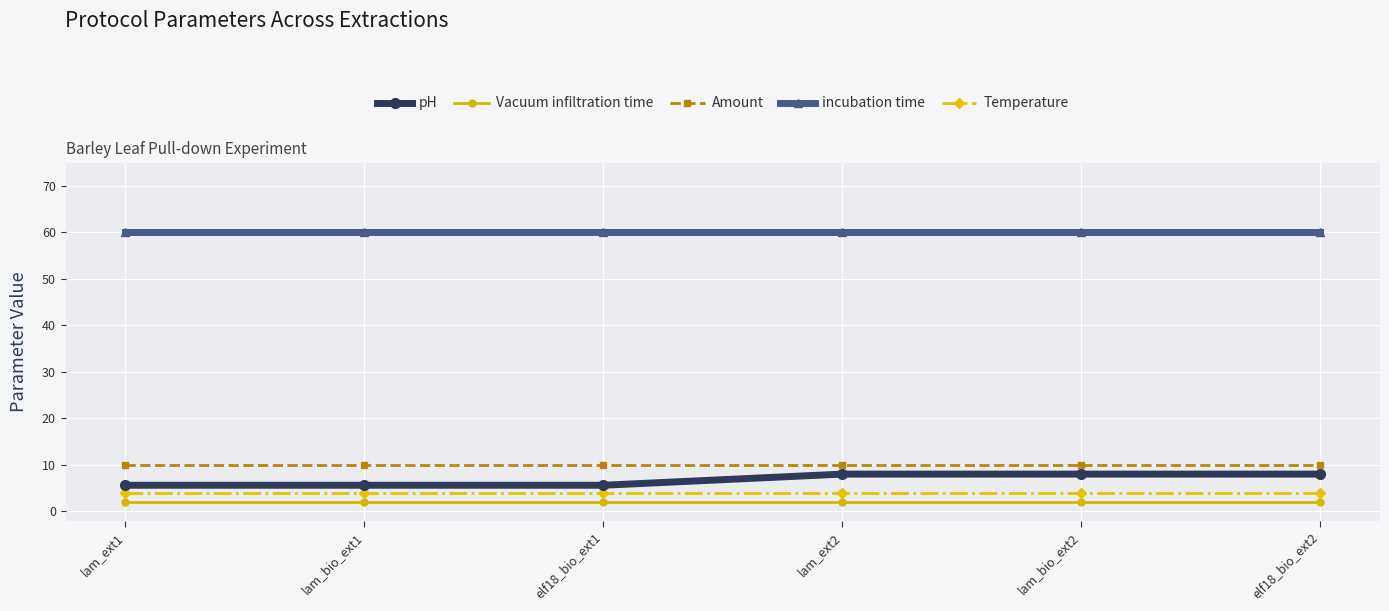

What is the sum of all Temperature values?

24.0